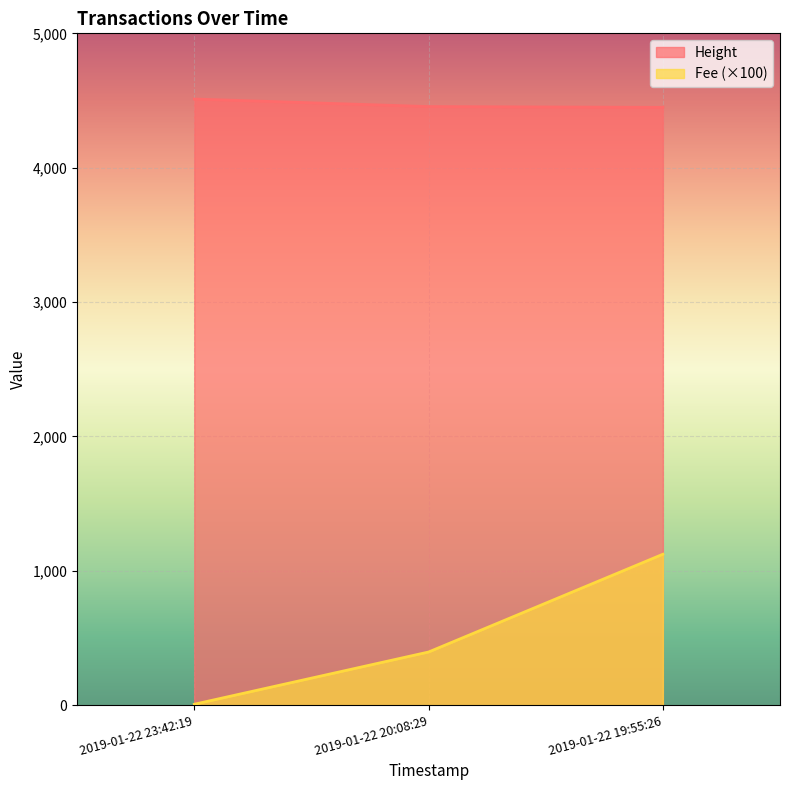

What is the label of the 2nd point from the left?

2019-01-22 20:08:29